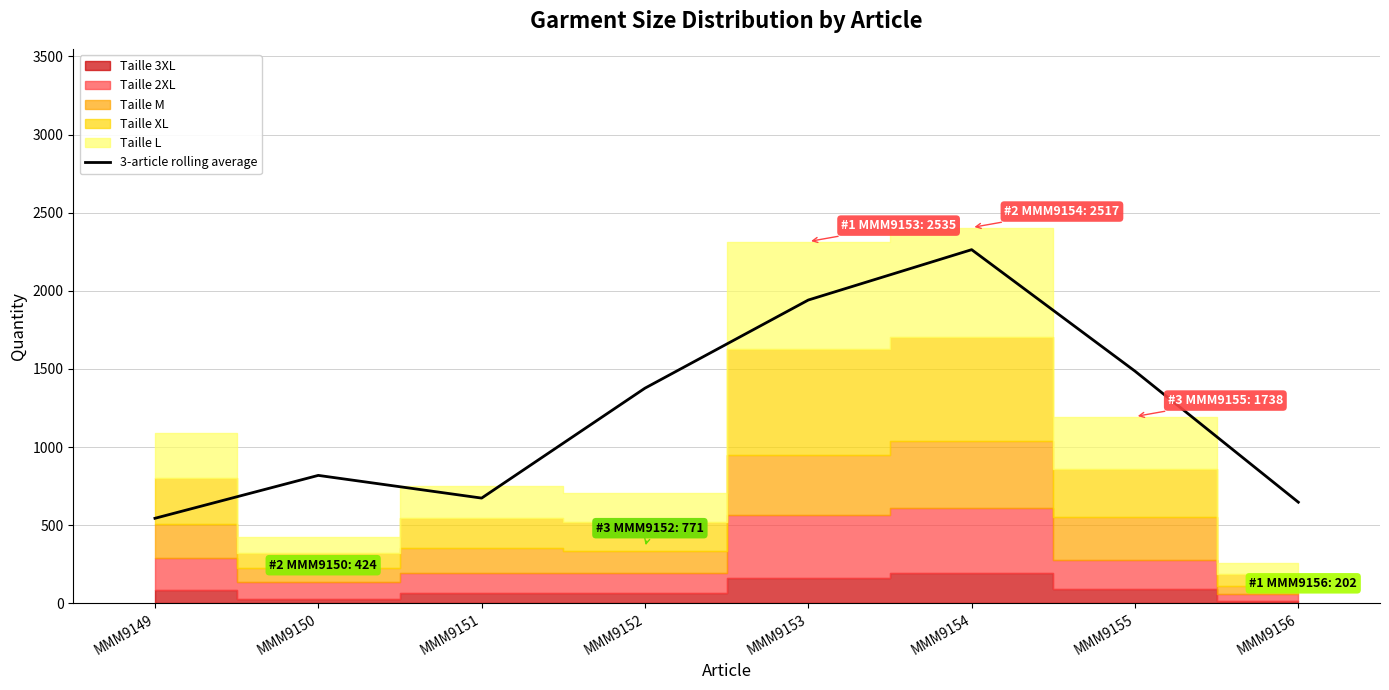

Where is the data nearest to the value 1403?

MMM9152